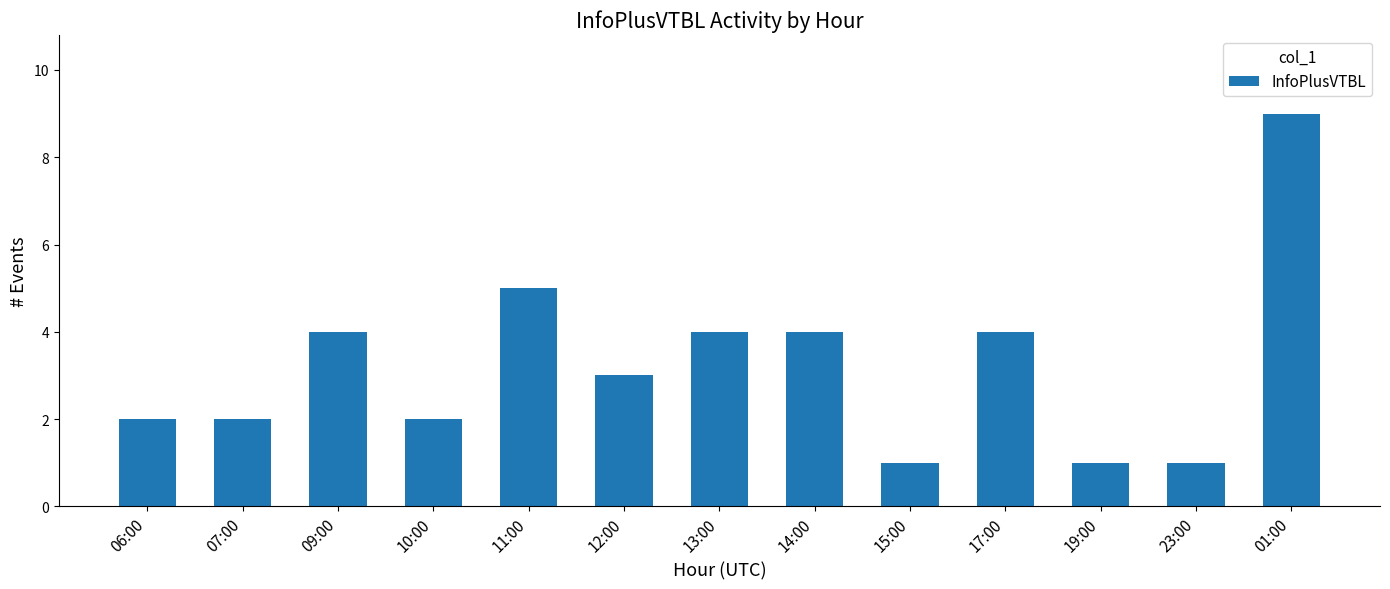

What is the difference between the values at 10:00 and 15:00?

1